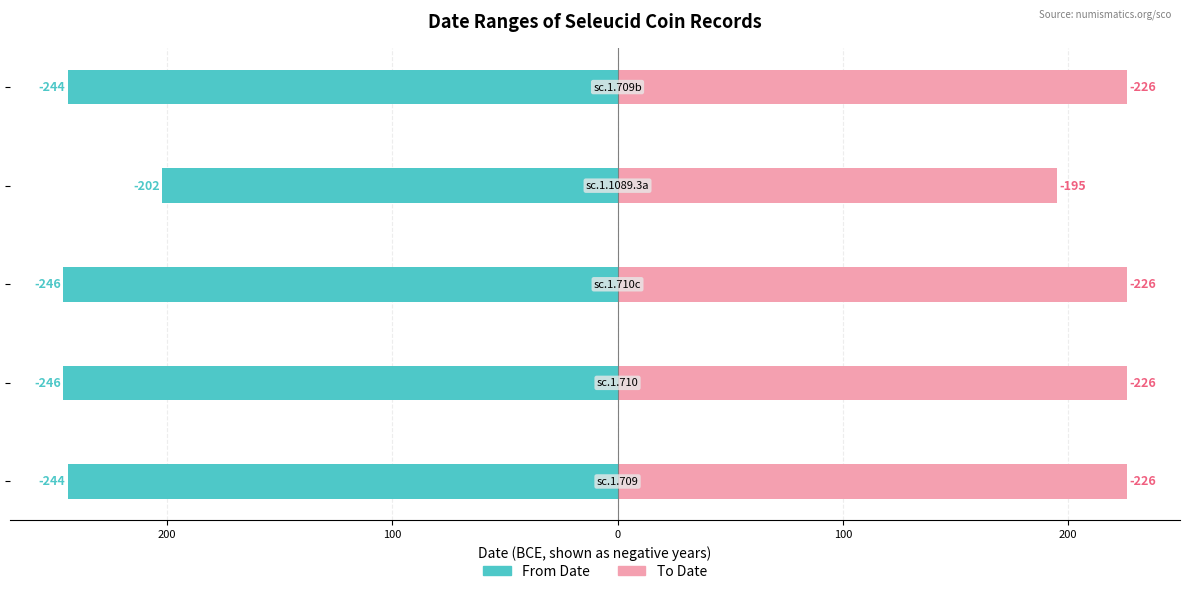

Reading left to right, list all the values displayed in this chart.

From Date: 300=-244	200=-246	100=-246	0=-202	100=-244
To Date: 300=226	200=226	100=226	0=195	100=226